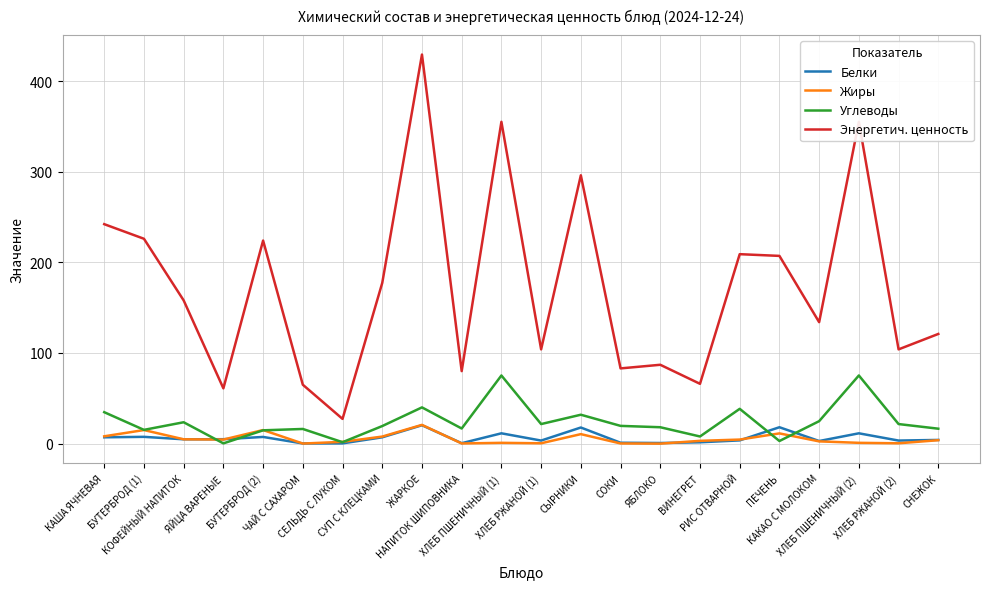

Which series has the largest range (max minus min)?

Энергетич. ценность